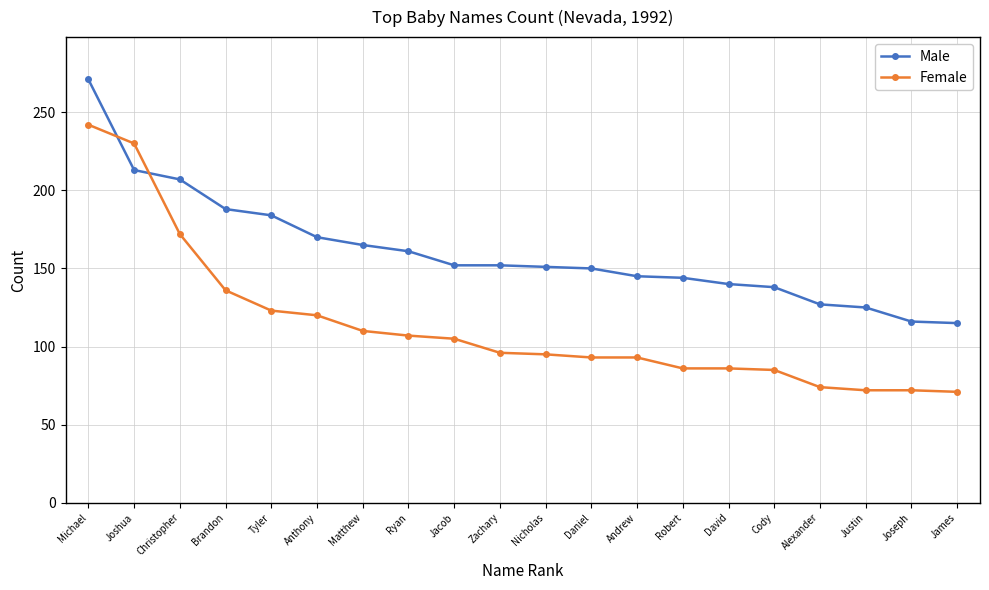

True or false: Female has a value of 107 at Ryan.

True